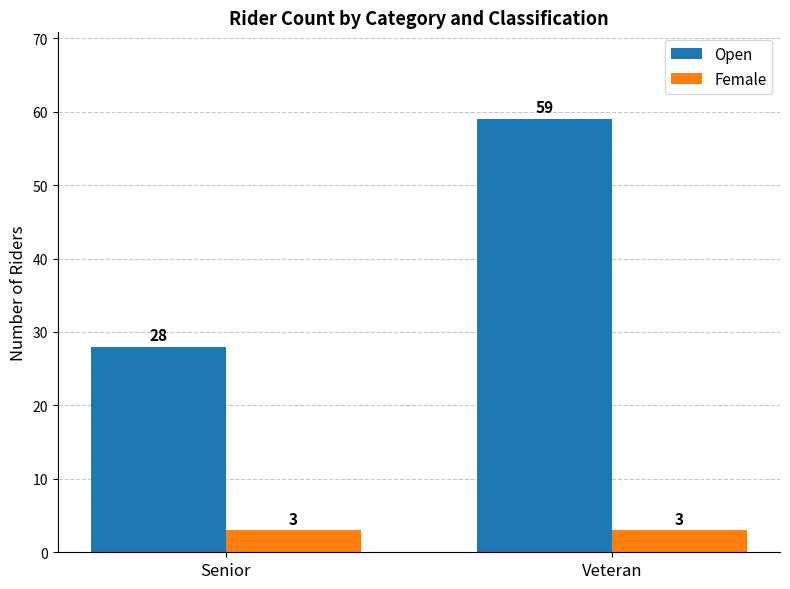

What is the greatest value displayed?

59